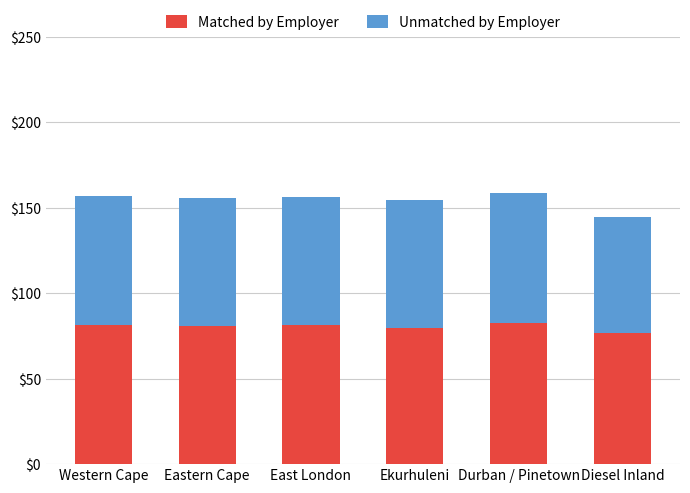

Count the number of data series in this chart.

2